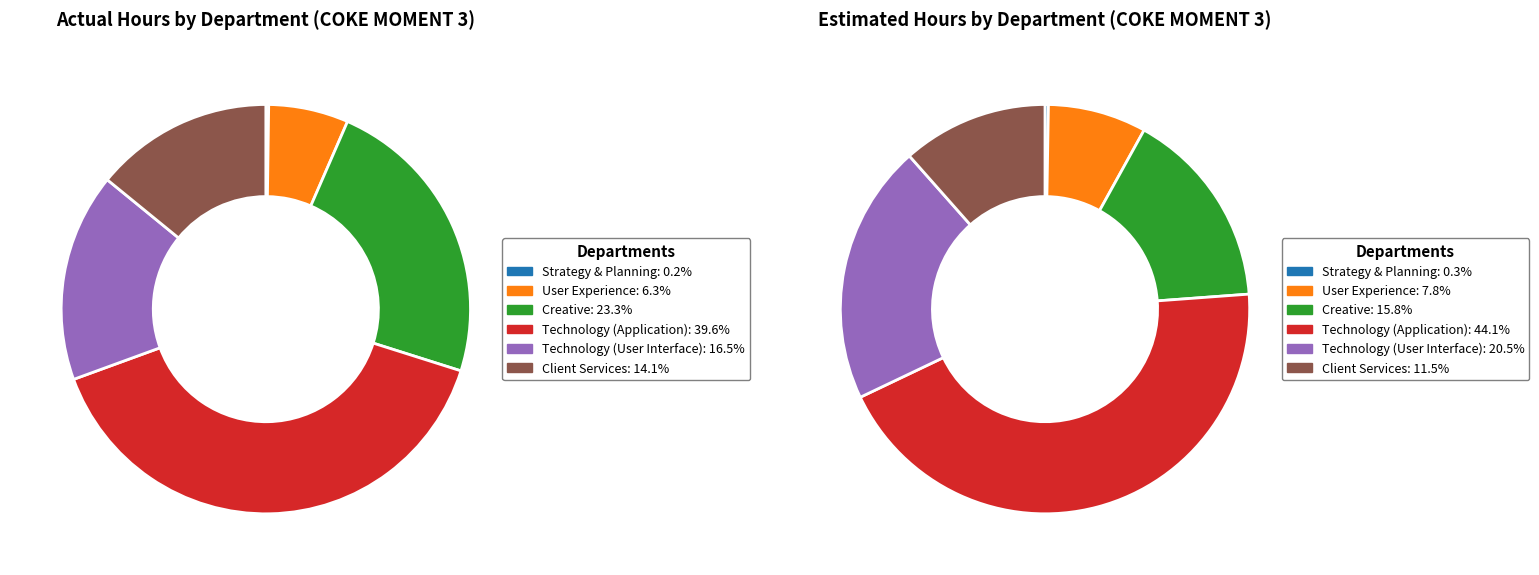

What is the change in value from User Experience to Client Services?

+478.5